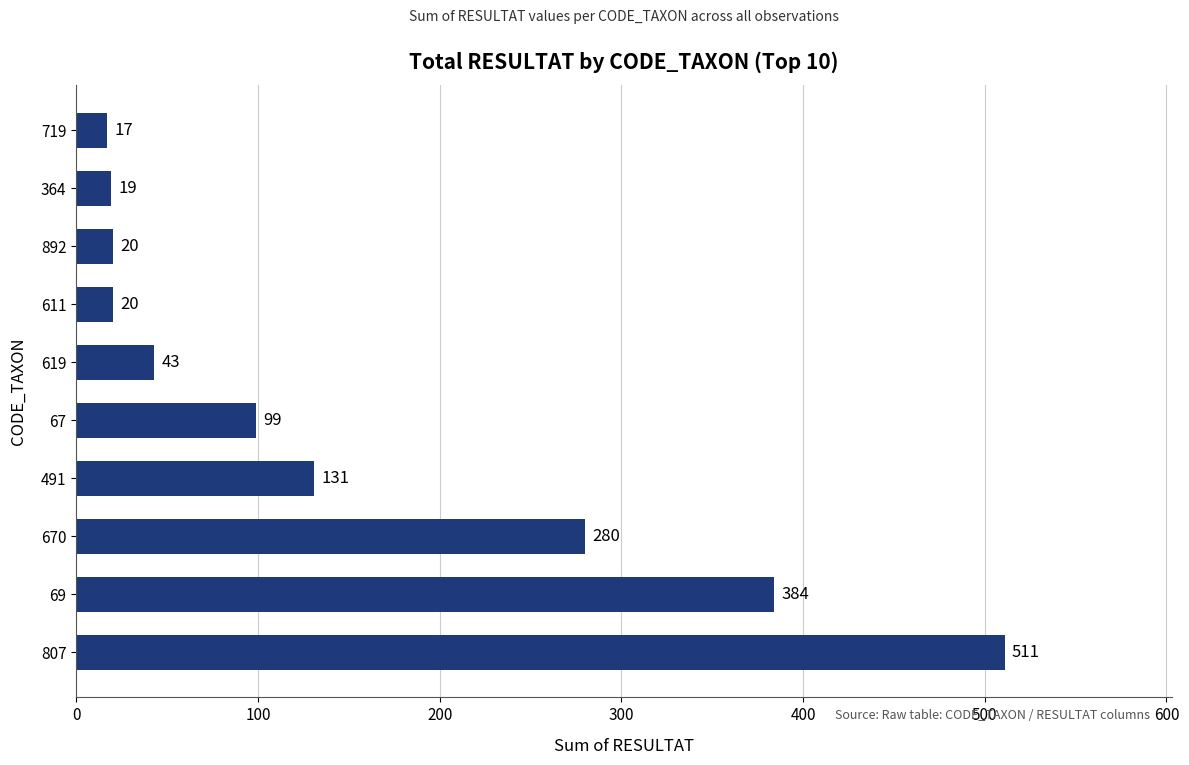

What is the difference between the maximum and second lowest values?

492